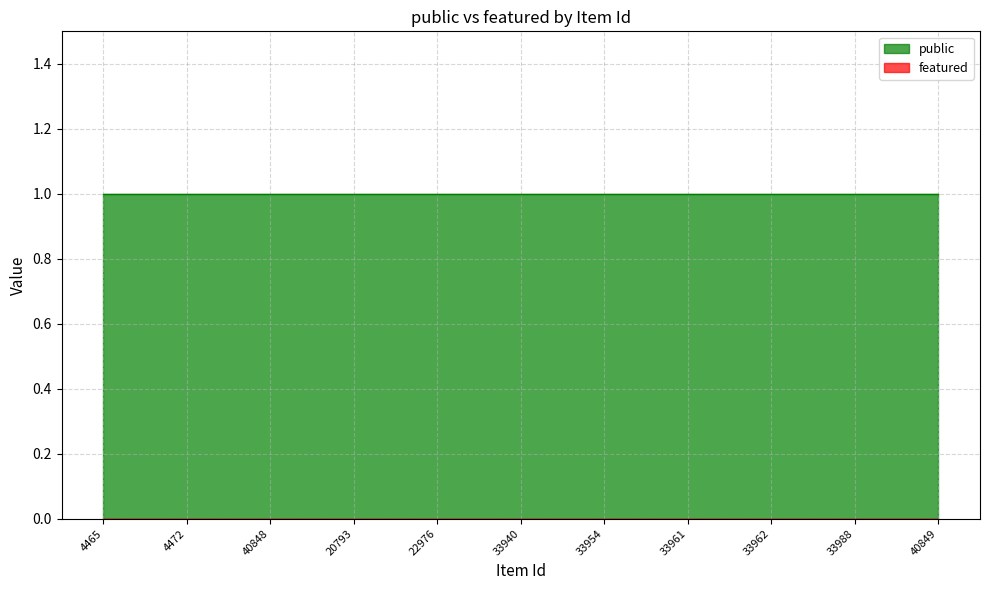

What is the lowest value of the public series?

1